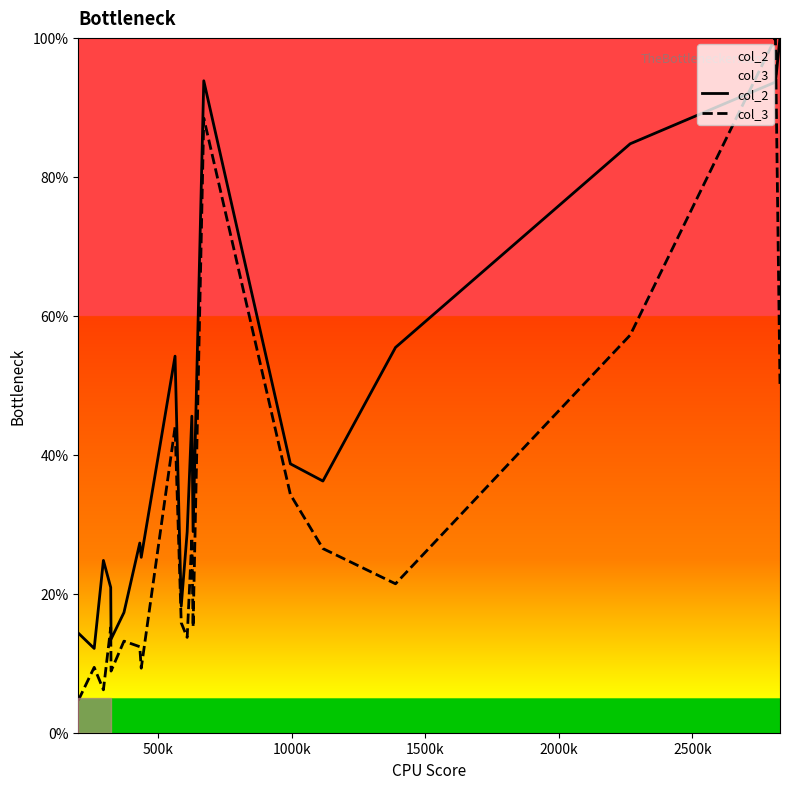

What is the maximum value shown in the chart?

100.0